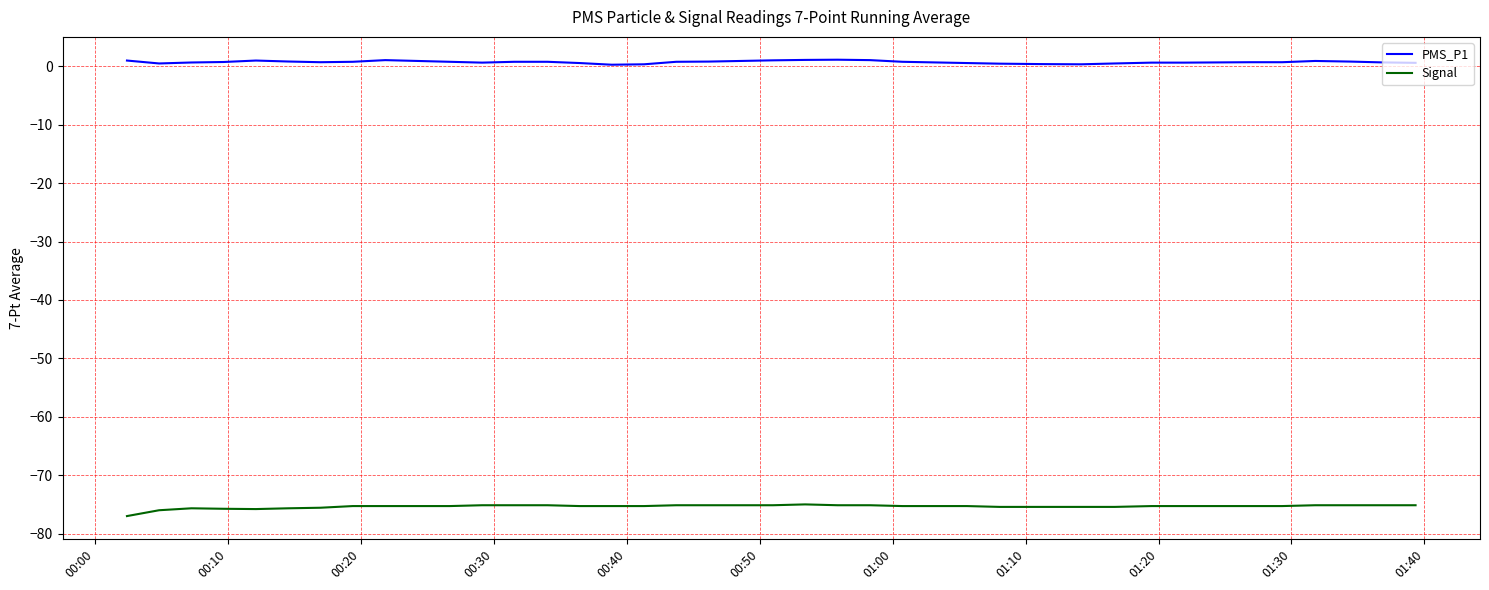

What are all the series names shown in the legend?

PMS_P1, Signal